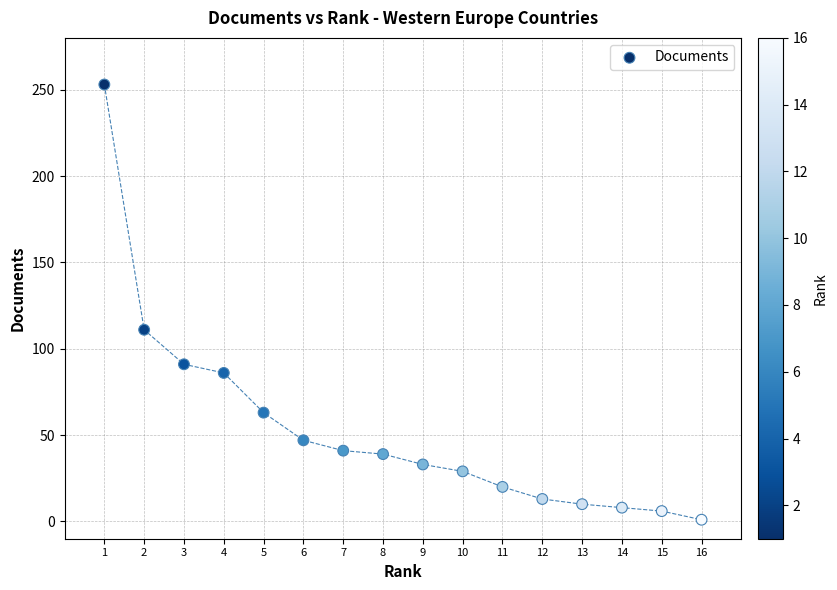

What is the range of X values (max minus min)?

15